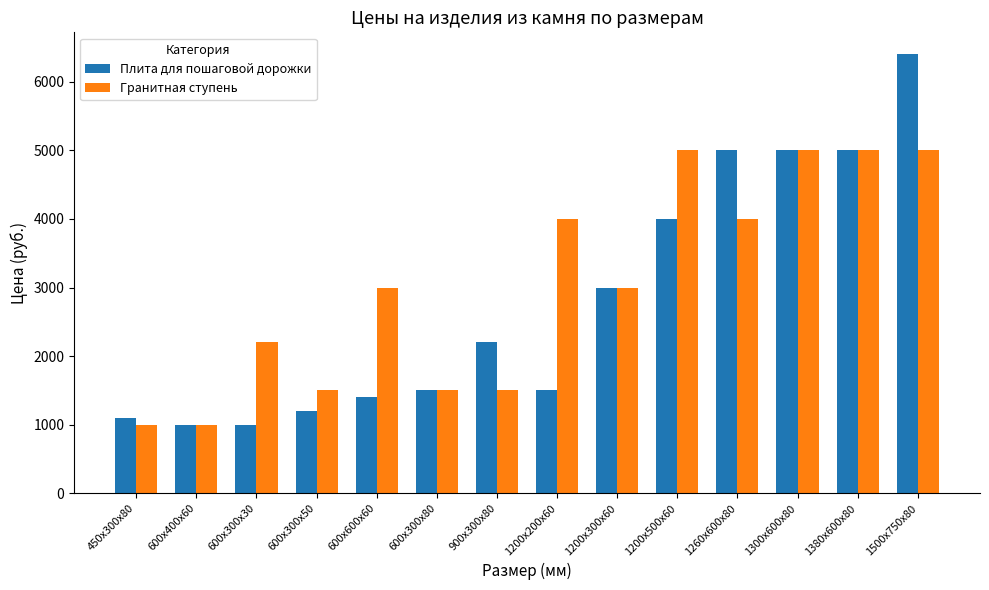

What is the maximum value shown in the chart?

6400